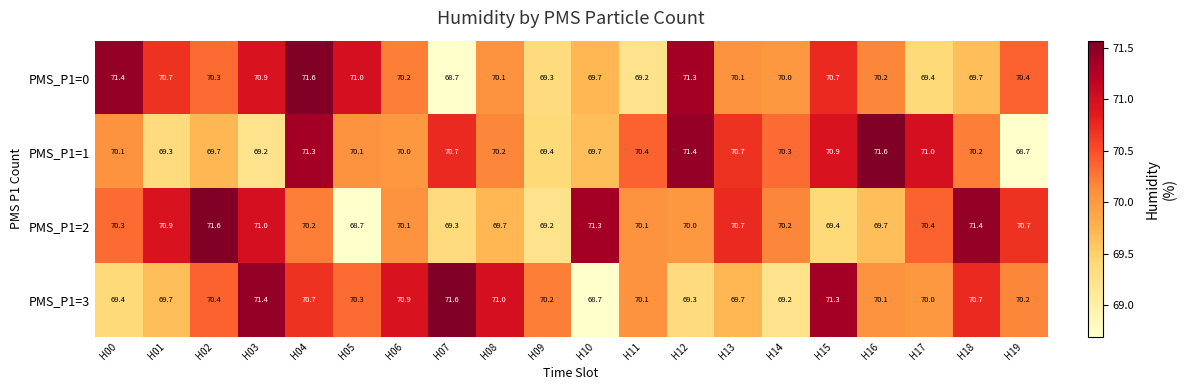

What is the average value of the PMS_P1=0 series?

70.2